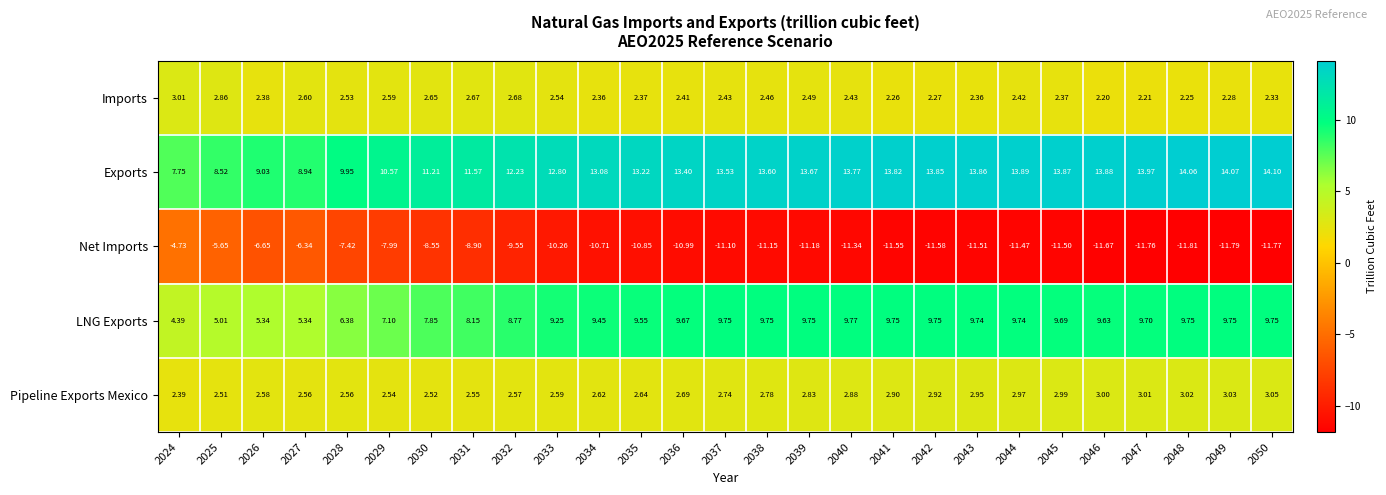

Which series has the widest spread of values?

Net Imports